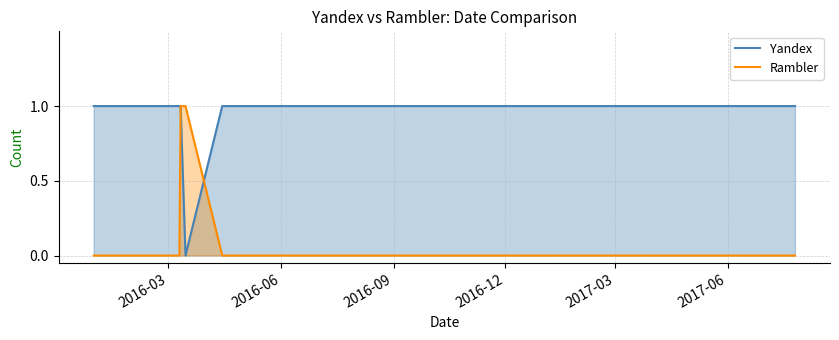

What is the sum of all Yandex values?

13